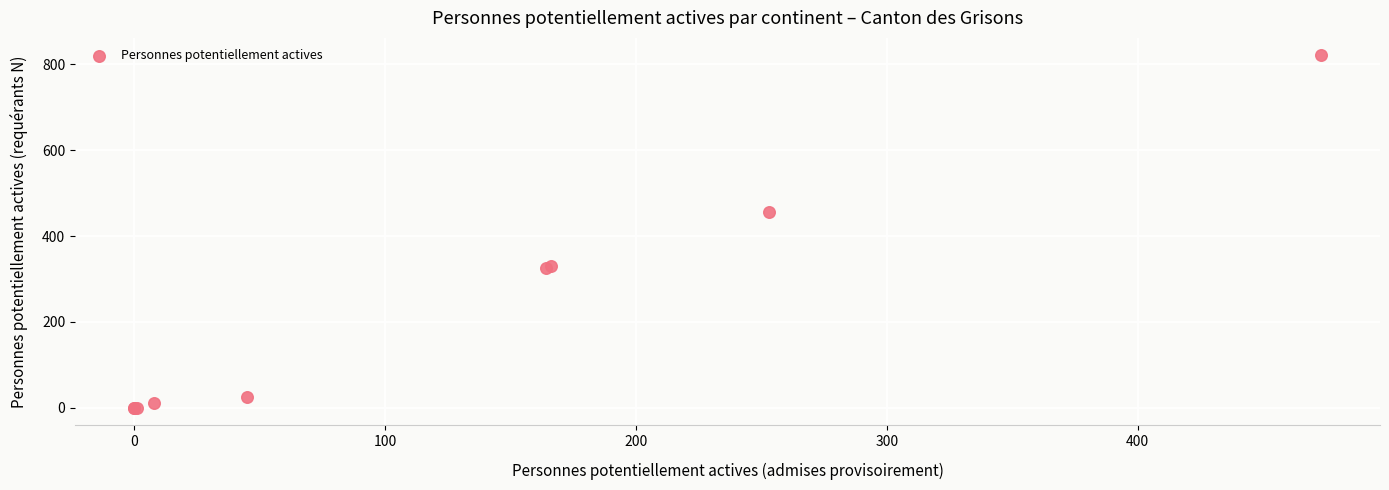

What Y value in the scatter plot is closest to 410?

455